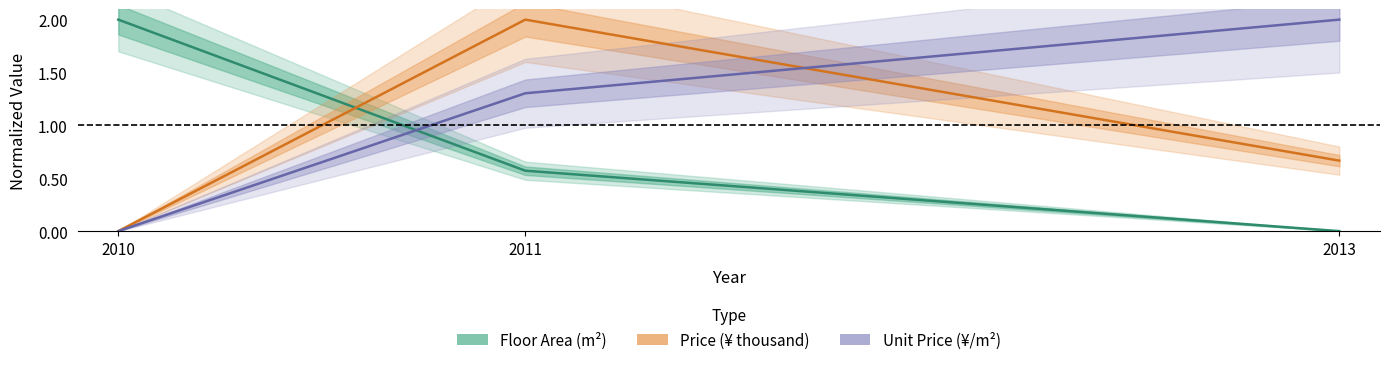

At which label is Unit Price (¥/m²) closest to 1?

2011